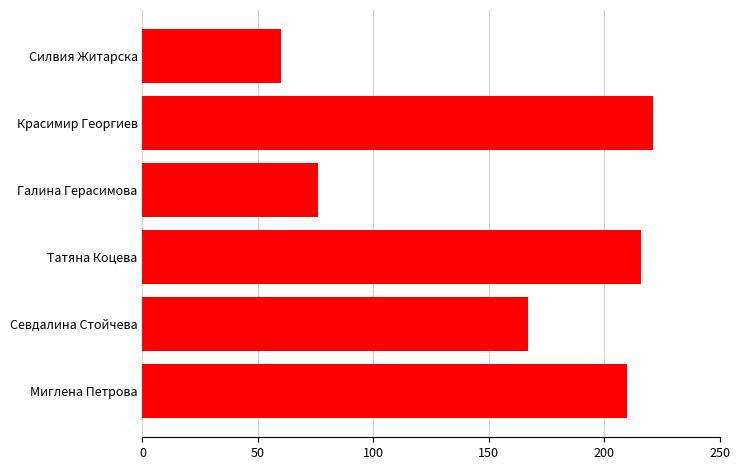

What is the greatest value displayed?

221